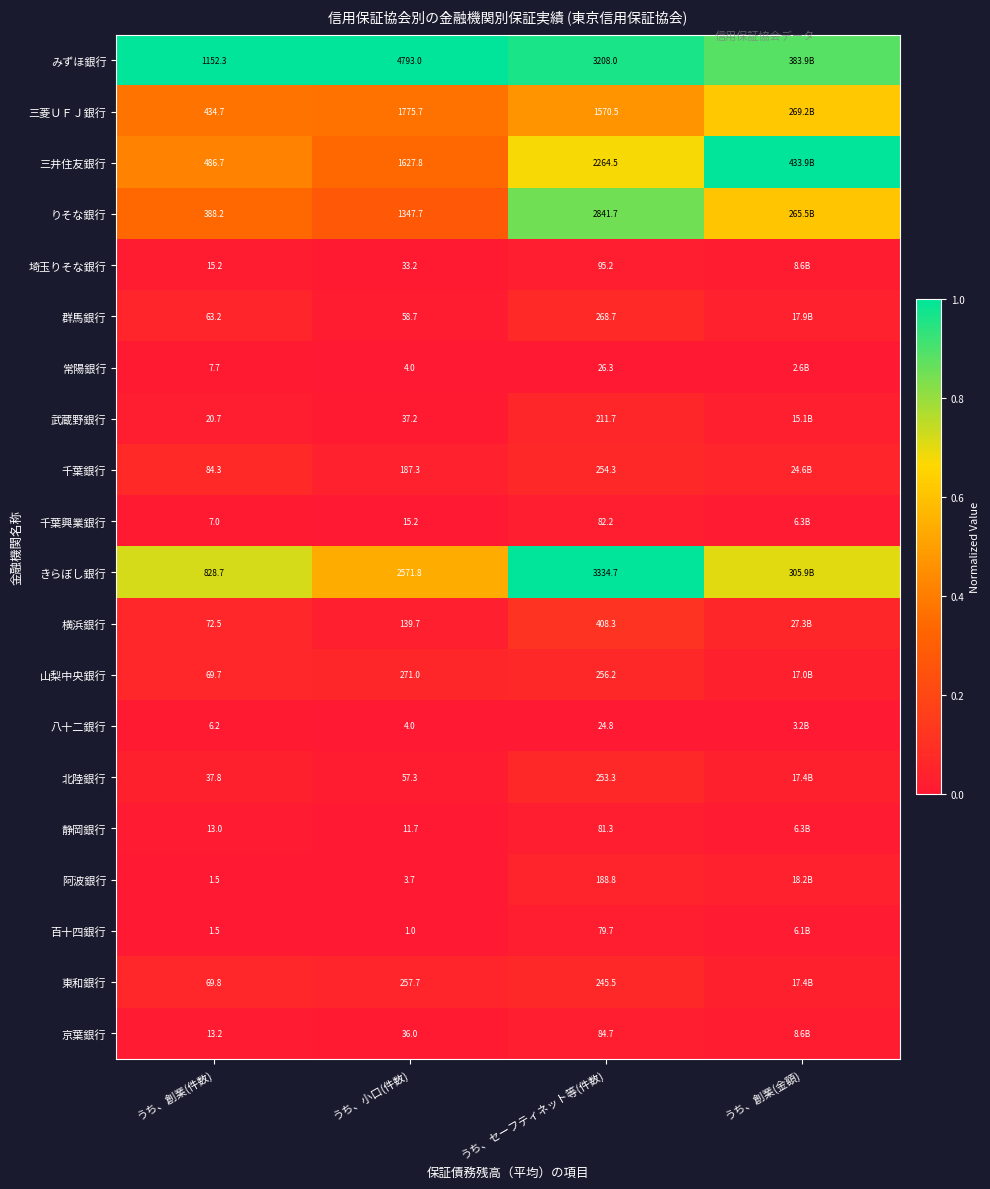

At うち、セーフティネット等(件数), list the series in order from largest to smallest.

きらぼし銀行, みずほ銀行, りそな銀行, 三井住友銀行, 三菱ＵＦＪ銀行, 横浜銀行, 群馬銀行, 山梨中央銀行, 千葉銀行, 北陸銀行, 東和銀行, 武蔵野銀行, 阿波銀行, 埼玉りそな銀行, 京葉銀行, 千葉興業銀行, 静岡銀行, 百十四銀行, 常陽銀行, 八十二銀行